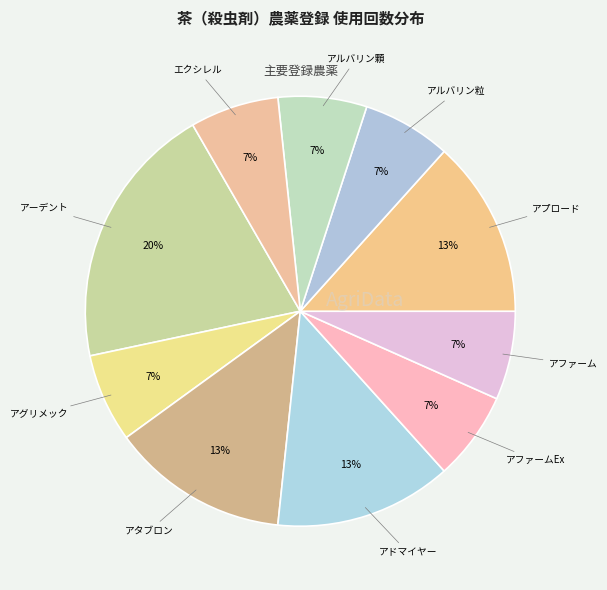

Count the number of slices in the pie.

10